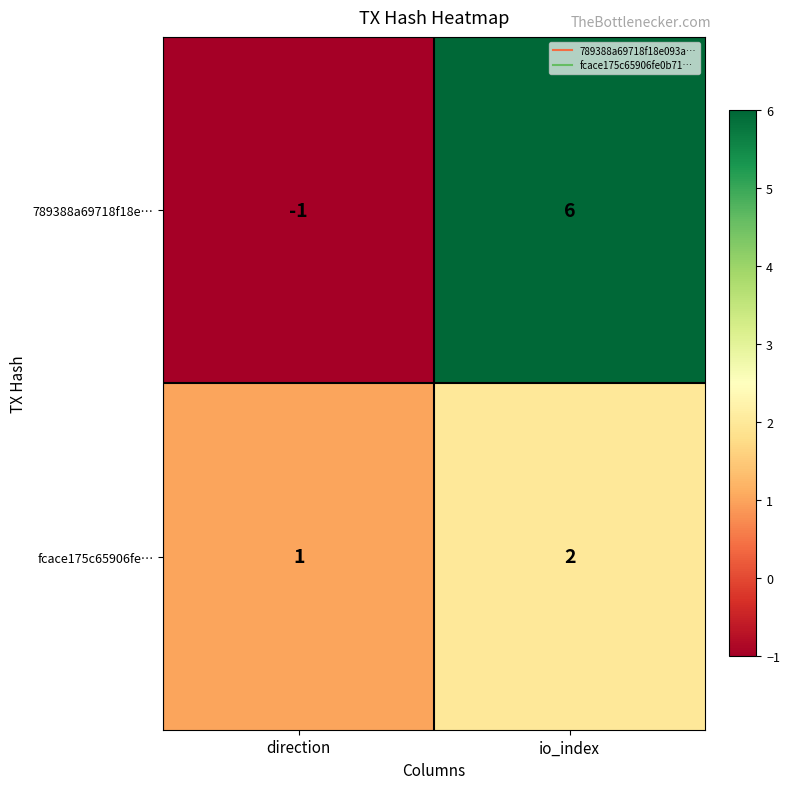

The 789388a69718f18e… series shows 9 at io_index. True or false?

False